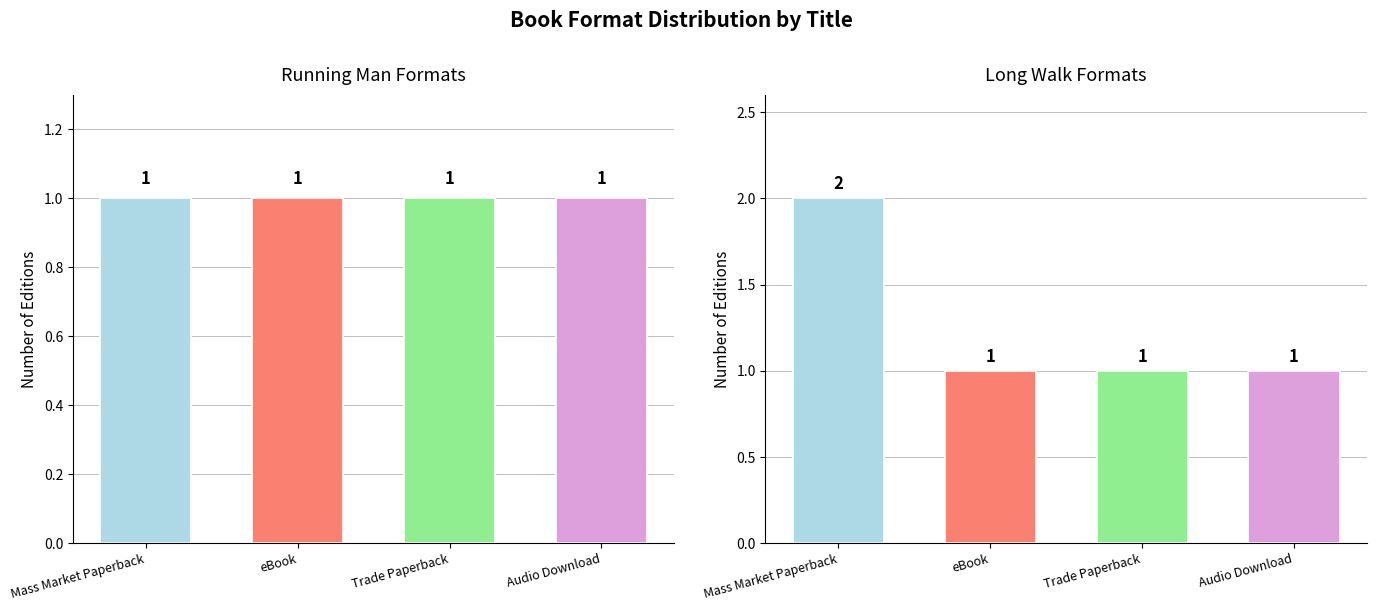

What is the highest value of the Running Man series?

1